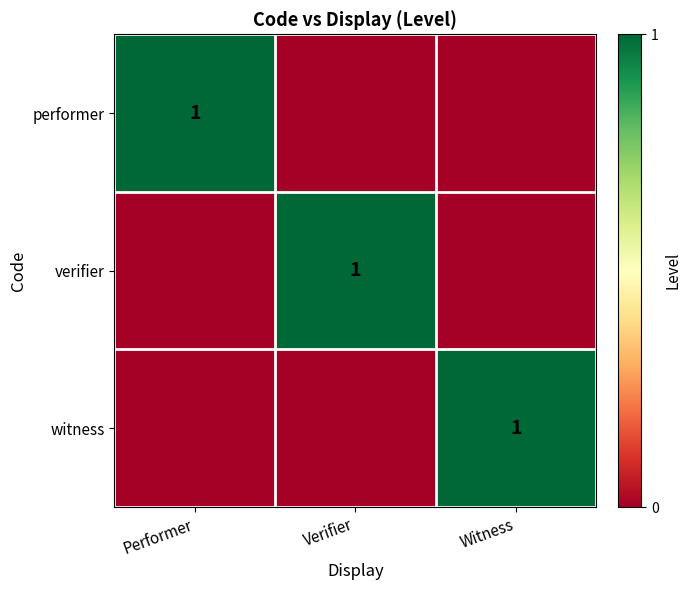

Is it true that witness equals 1 at Witness?

True